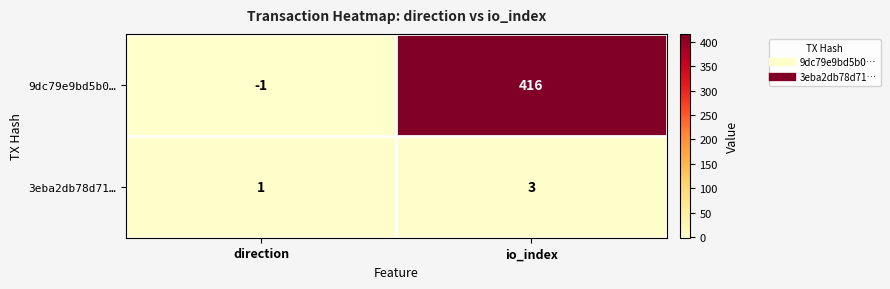

How many data points does each series have?

2